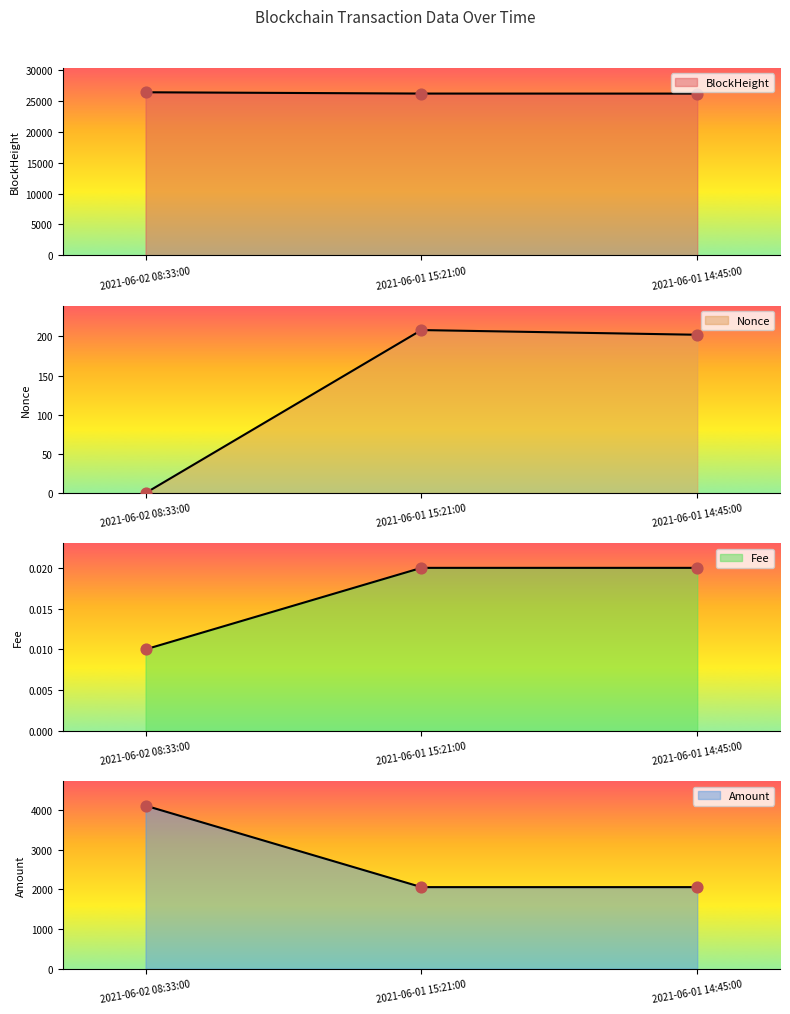

At which category is the sum across all series the highest?

2021-06-02 08:33:00